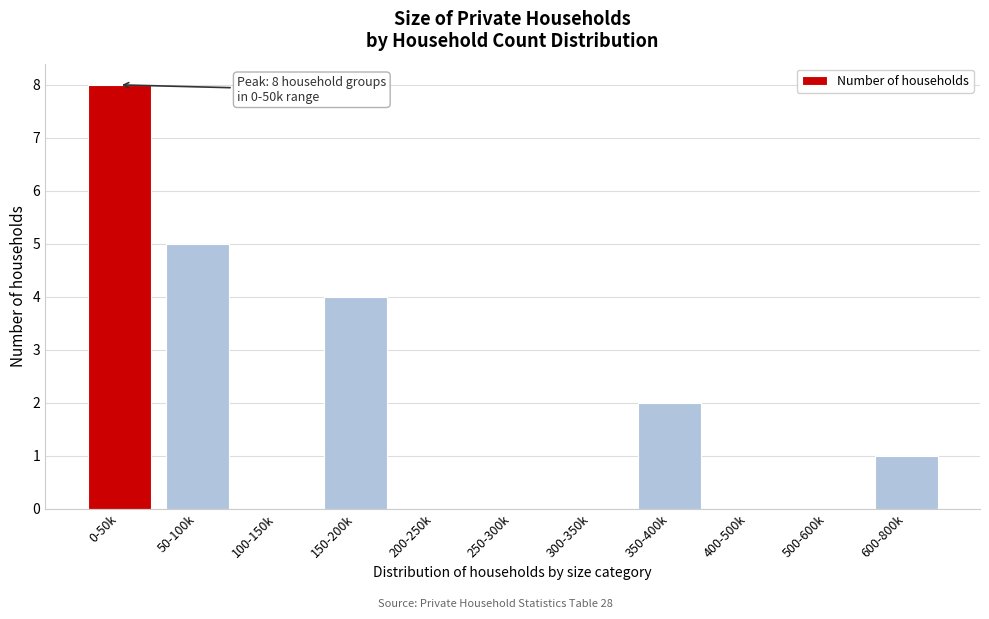

Reading left to right, extract all data points from this chart.

0-50k=8	50-100k=5	100-150k=0	150-200k=4	200-250k=0	250-300k=0	300-350k=0	350-400k=2	400-500k=0	500-600k=0	600-800k=1